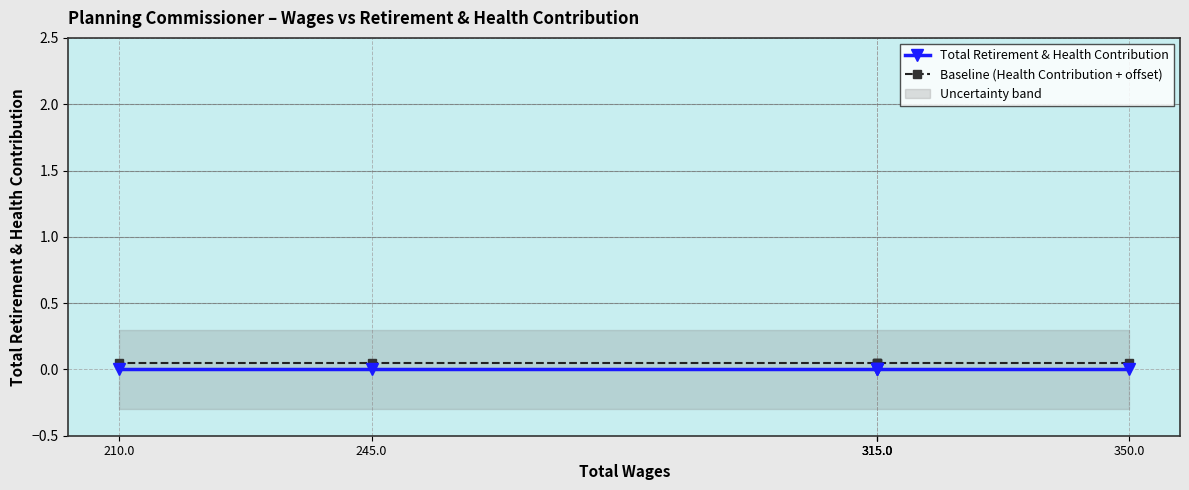

True or false: Baseline (Health Contribution + offset) and Total Retirement & Health Contribution cross at least once.

False